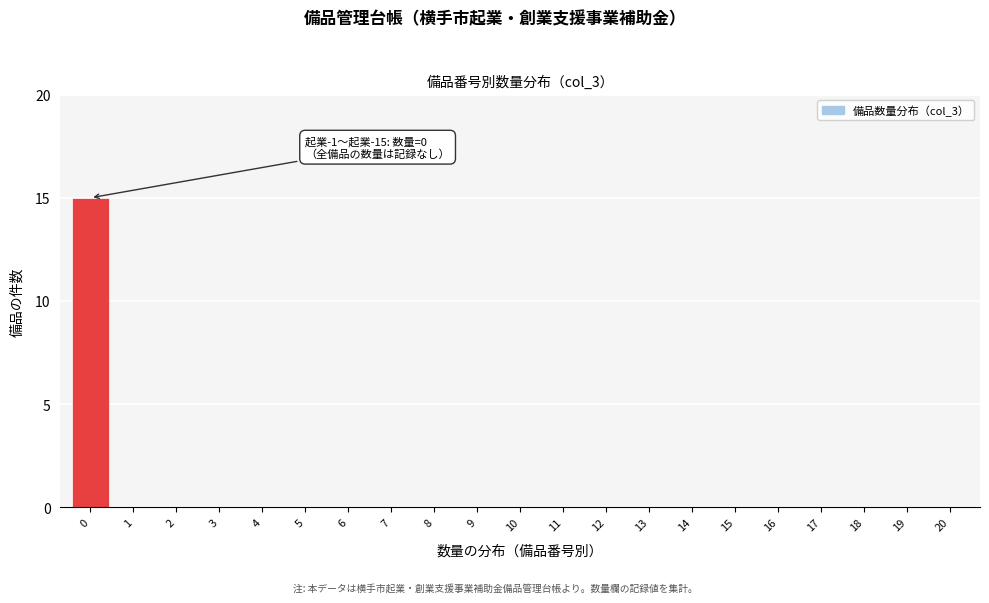

Reading left to right, what are all the values shown in this chart?

0=15	1=0	2=0	3=0	4=0	5=0	6=0	7=0	8=0	9=0	10=0	11=0	12=0	13=0	14=0	15=0	16=0	17=0	18=0	19=0	20=0